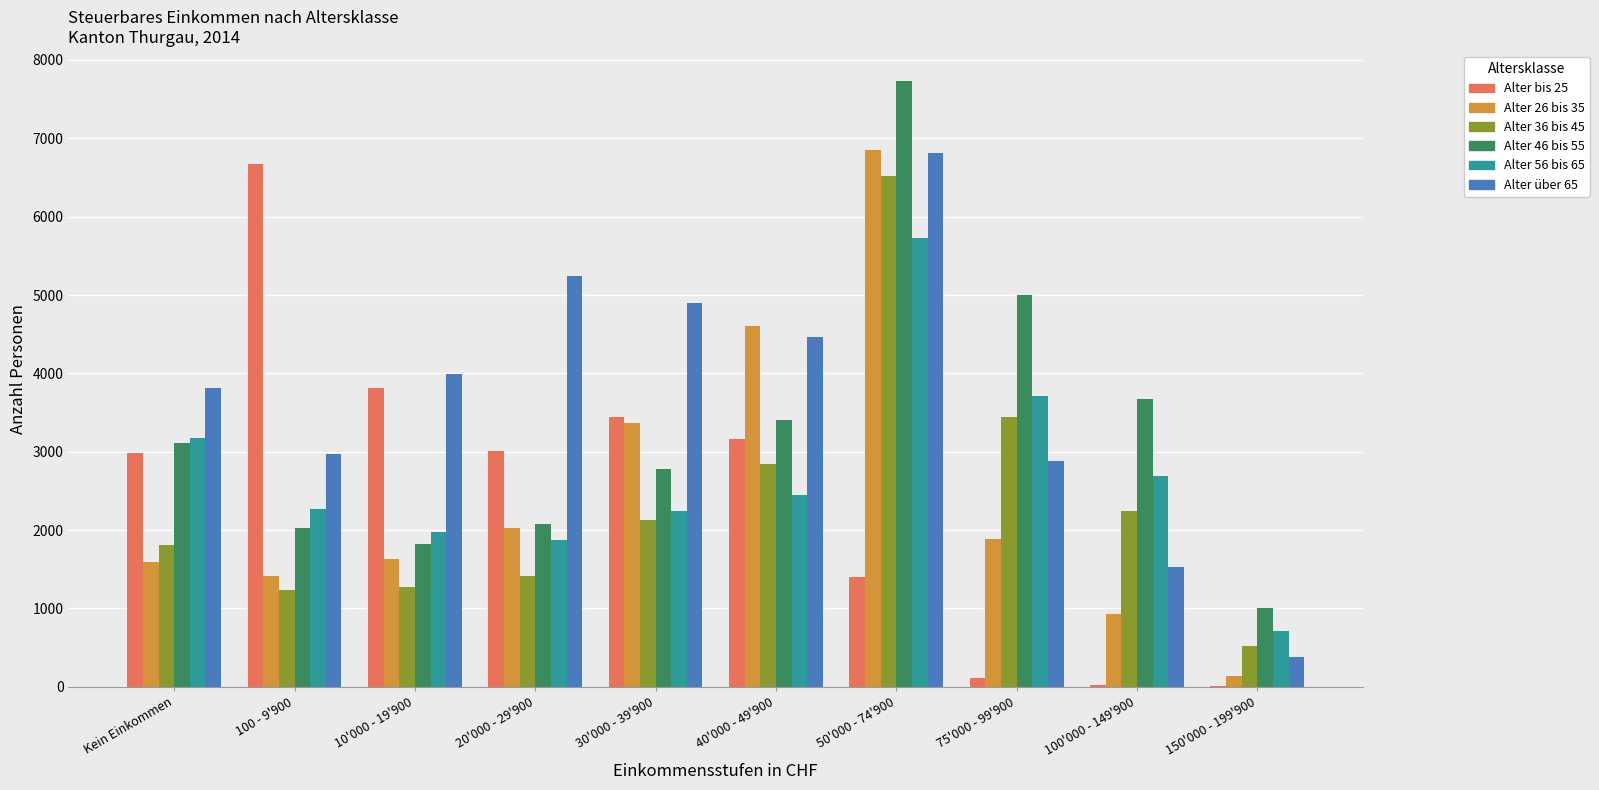

Between Kein Einkommen and 10'000 - 19'900, which series saw the biggest shift?

Alter 46 bis 55